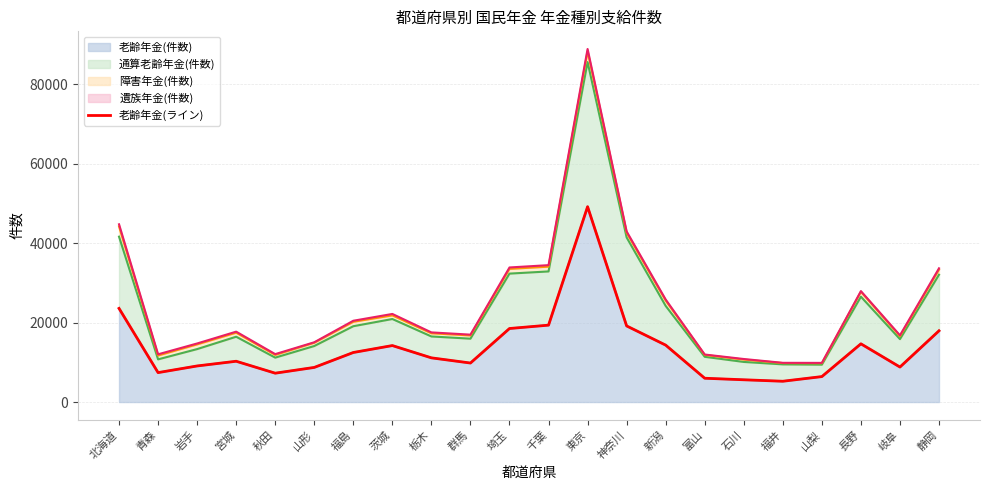

What is the sum of all values?

299040